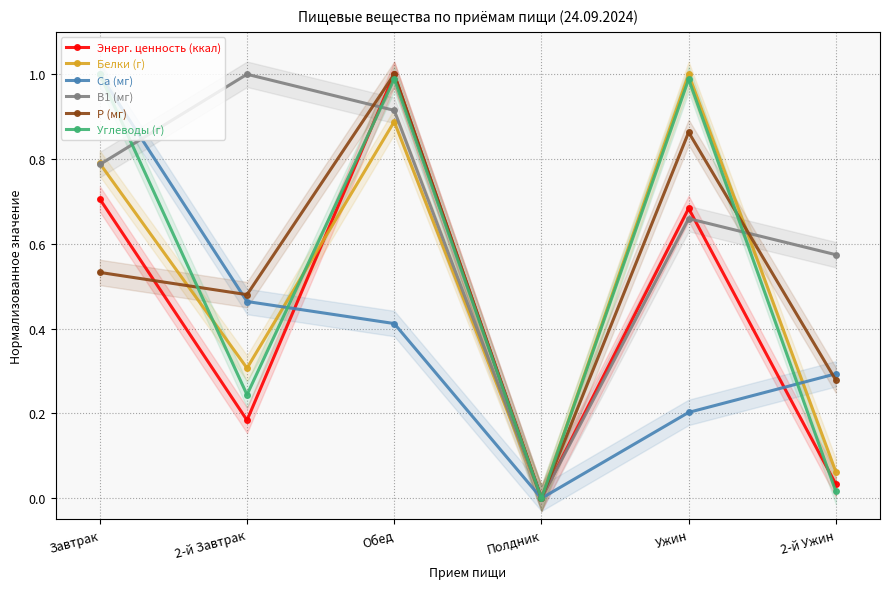

What is the difference between the highest and lowest values at Ужин?

0.8